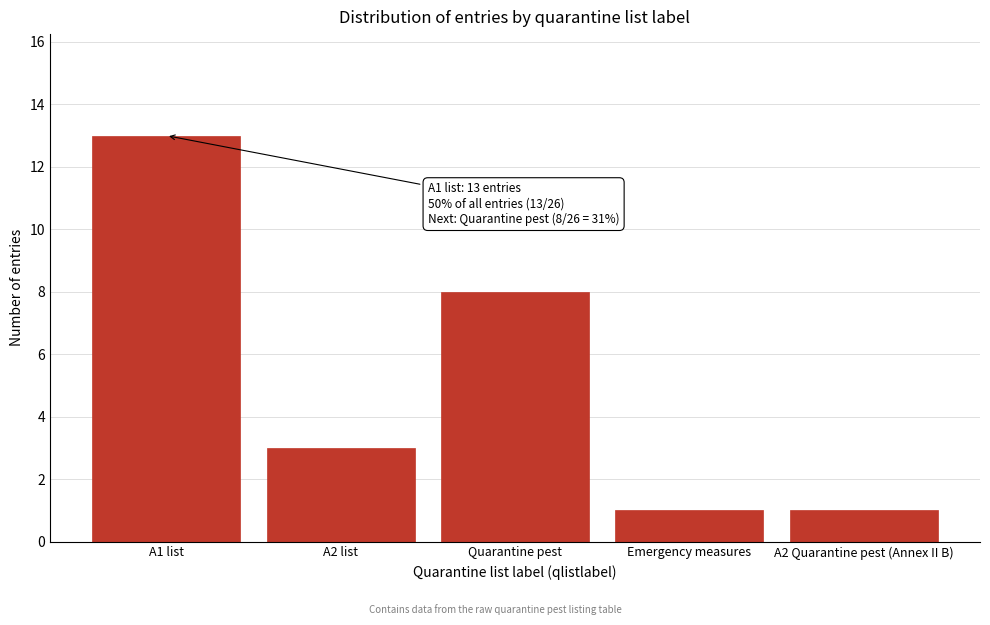

Reading right to left, extract all data points from this chart.

1	1	8	3	13